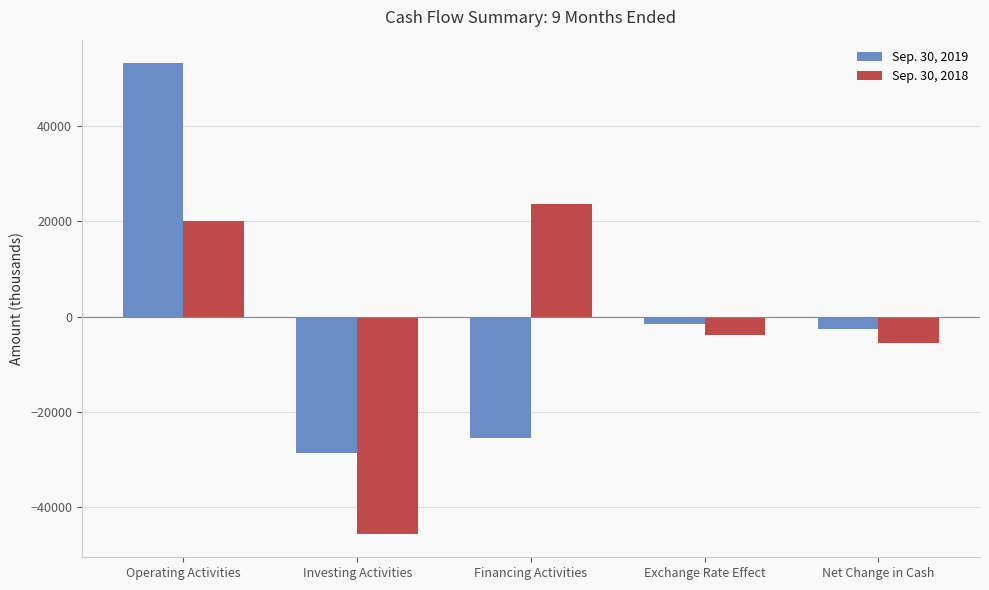

List the series in order of their overall mean, highest first.

Sep. 30, 2019, Sep. 30, 2018